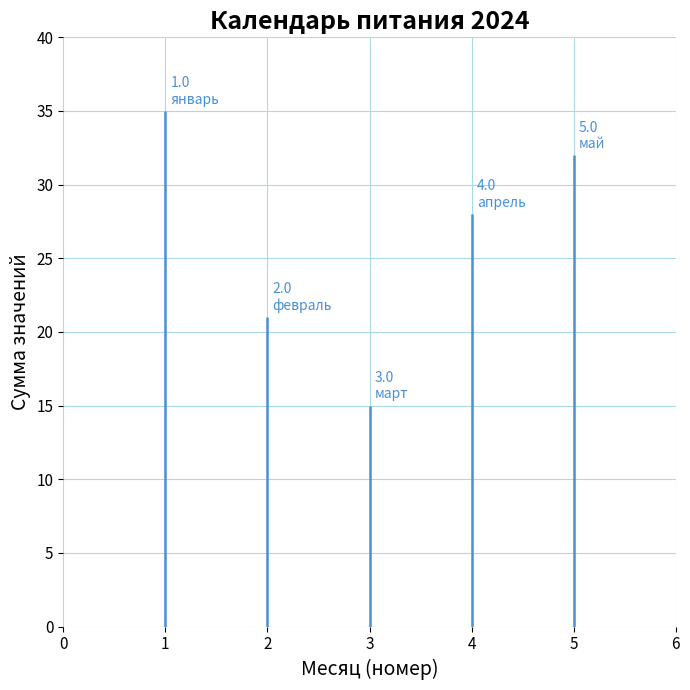

At how many categories does at least one series exceed 7?

5